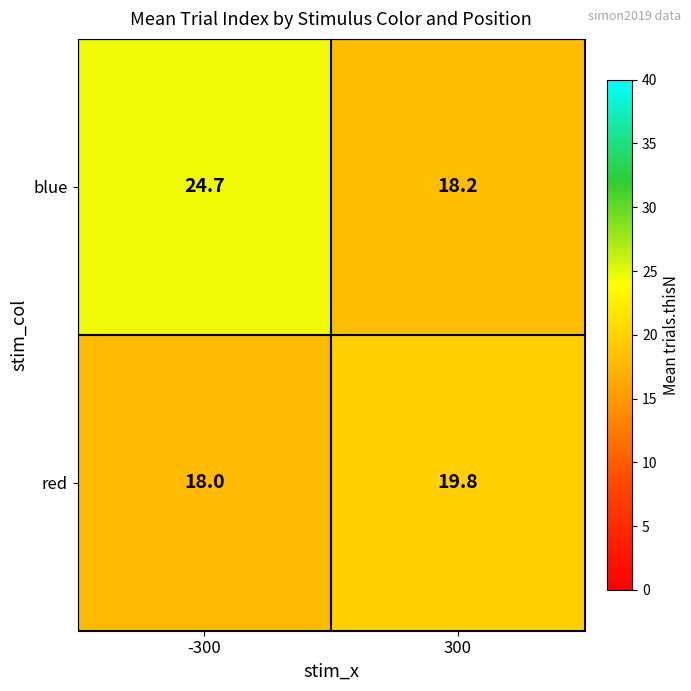

What is the difference between the maximum and minimum values in the red series?

1.8